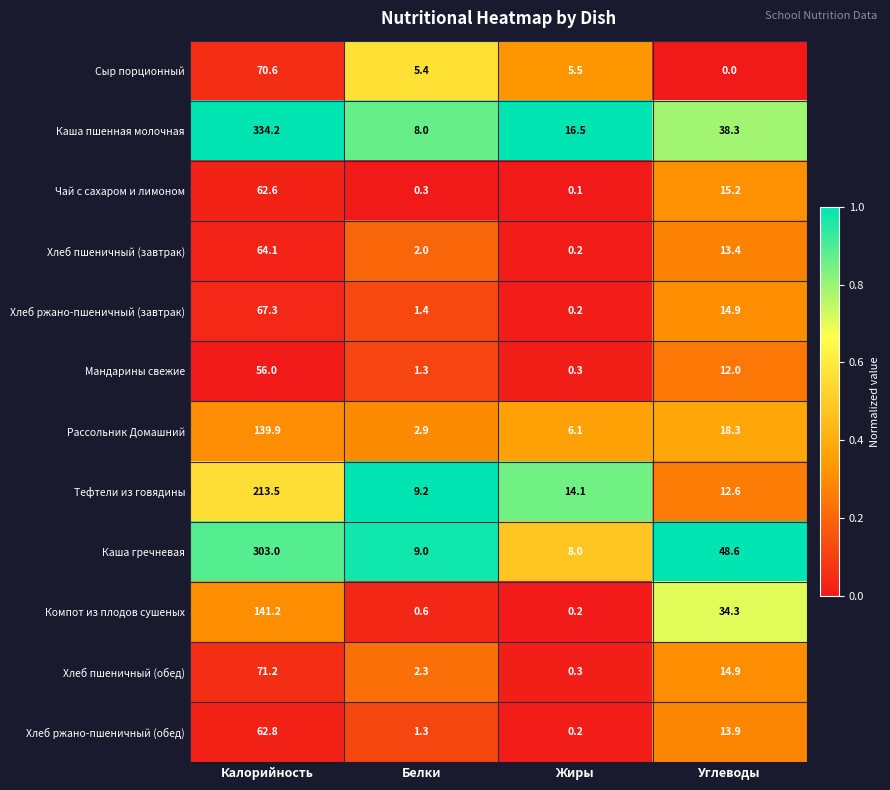

Which category has the lowest value across all series?

Углеводы